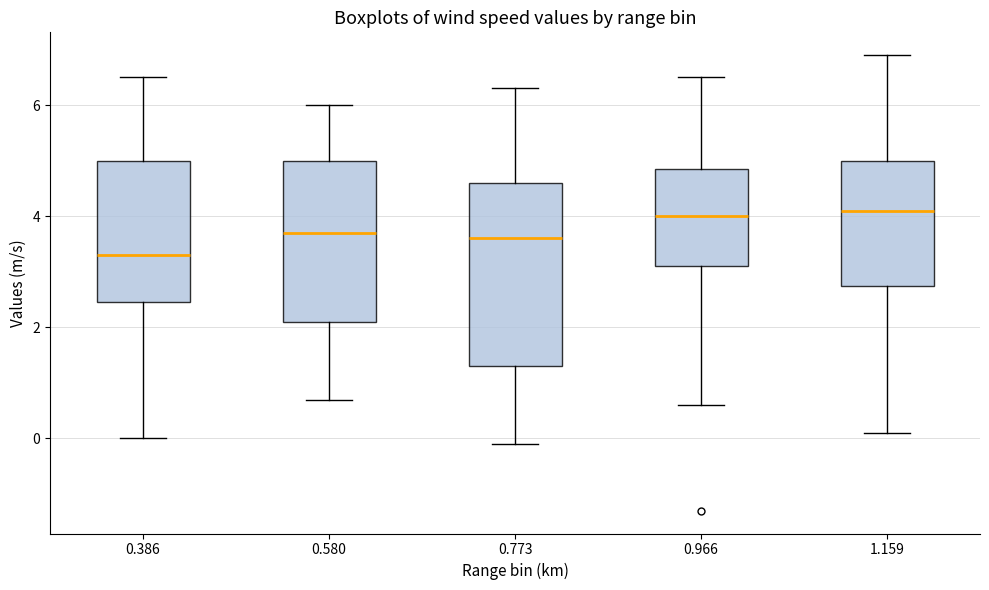

Reading left to right, read every box against the y-axis: the position of its median line, the range the box covers, and the ends of its whiskers. The values are not printed on the chart, so give them approximately, as read against the axis.

0.386: median 3.4, box 2.4 to 5.0, whiskers 0.0 to 6.6
0.580: median 3.8, box 2.2 to 5.0, whiskers 0.8 to 6.0
0.773: median 3.6, box 1.4 to 4.6, whiskers 0.0 to 6.4
0.966: median 4.0, box 3.2 to 4.8, whiskers 0.6 to 6.6
1.159: median 4.2, box 2.8 to 5.0, whiskers 0.2 to 7.0